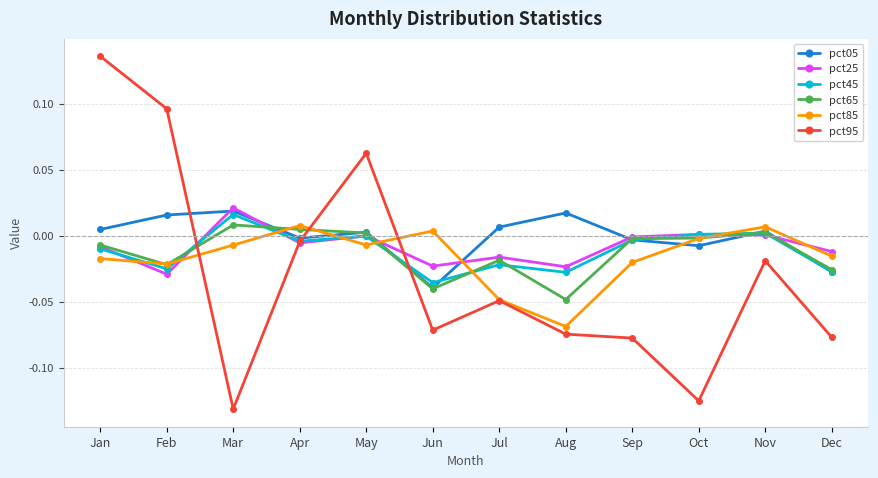

At which label does pct95 reach its minimum?

Mar